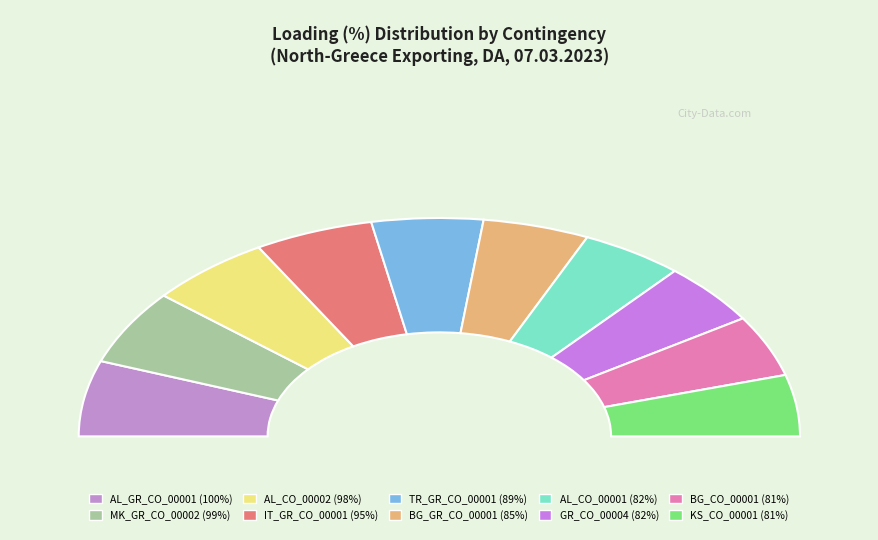

What percentage is the AL_CO_00001 slice, to the nearest percent?

9%